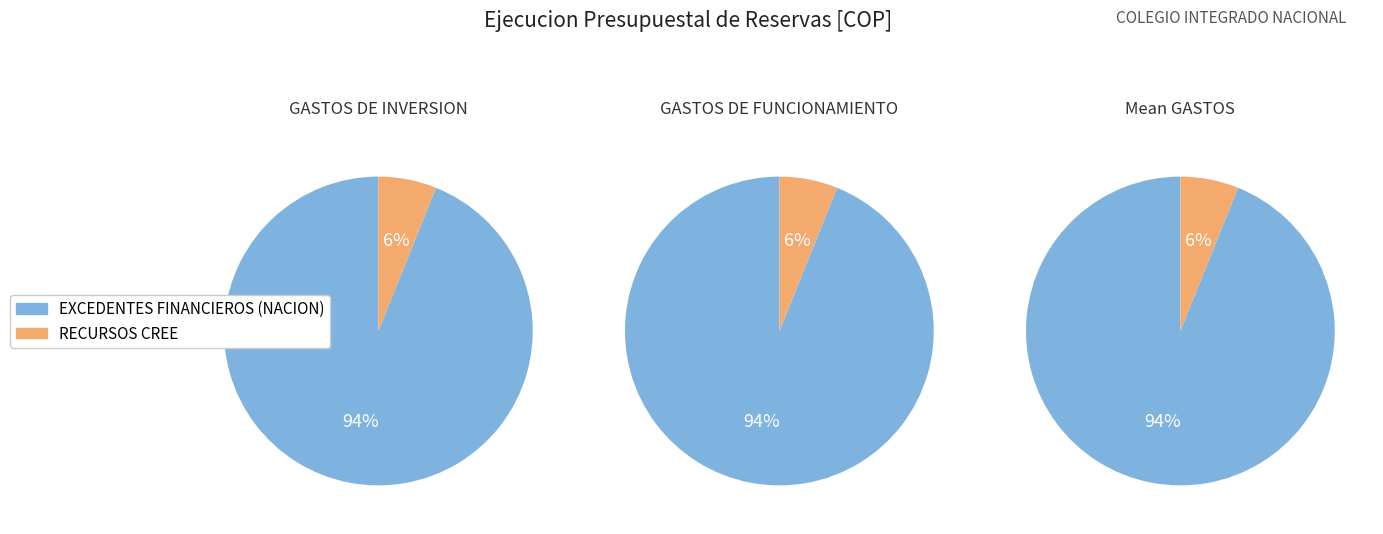

What is the change in value from RECURSOS CREE to EXCEDENTES FINANCIEROS (NACION)?

+81966207